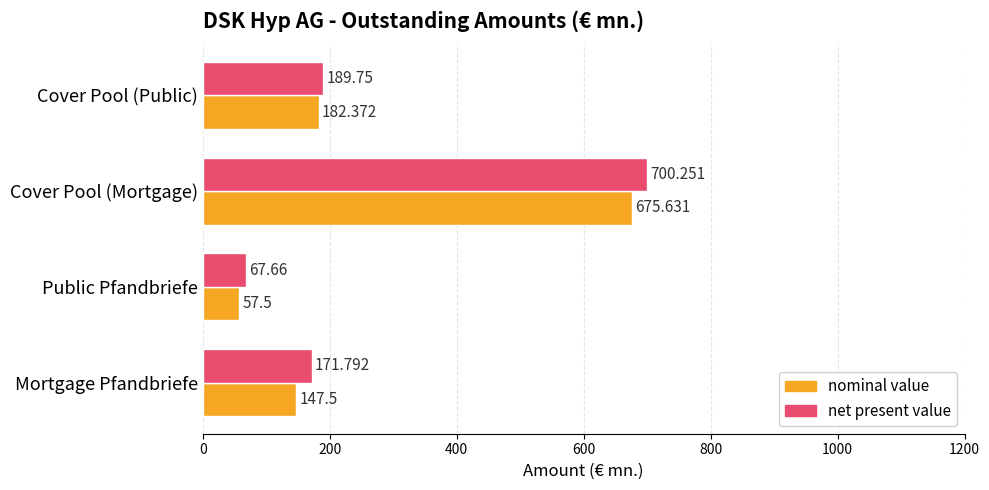

Which series has the largest total across all categories?

net present value